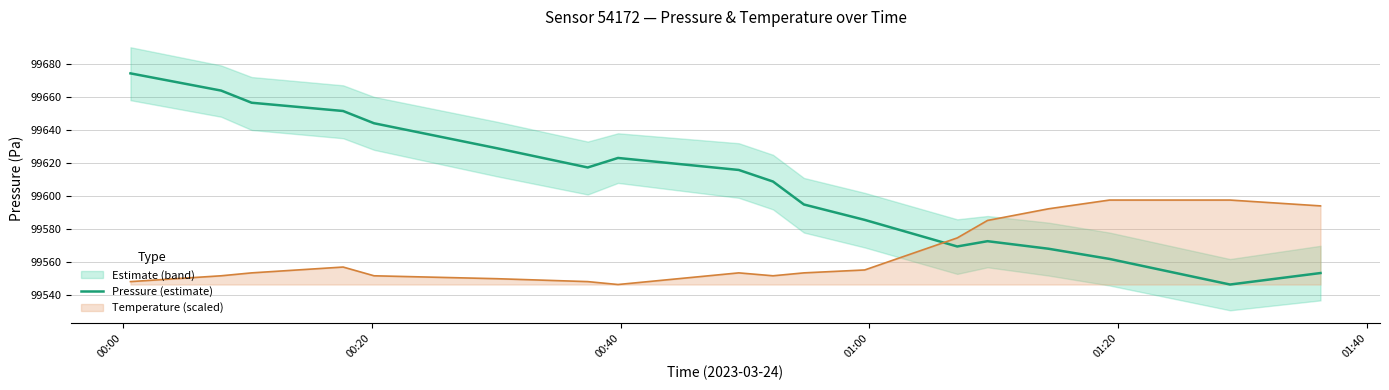

How many times do Pressure (estimate) and Temperature (scaled) cross each other?

1